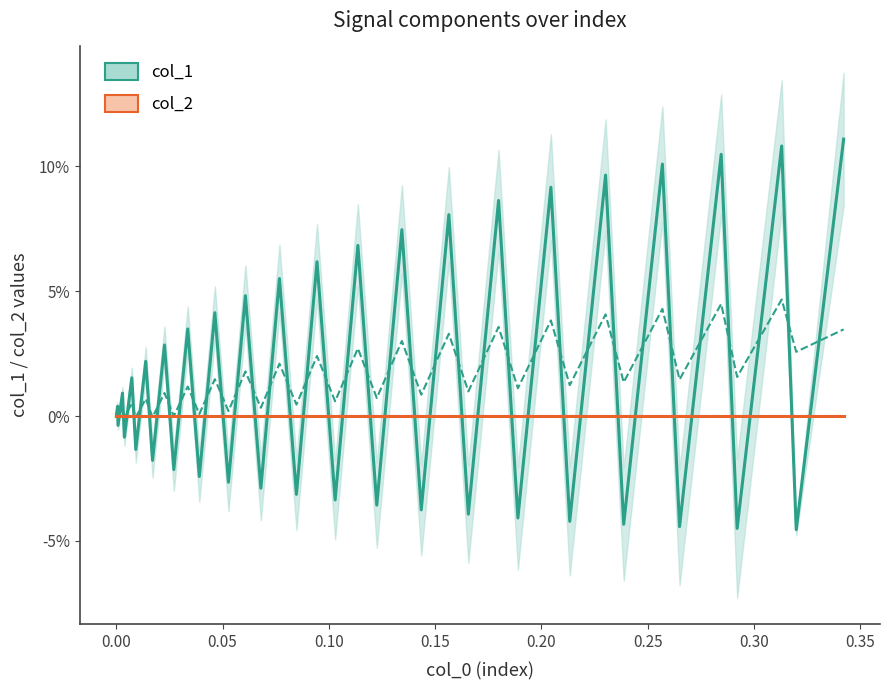

What is the greatest value displayed?

0.1